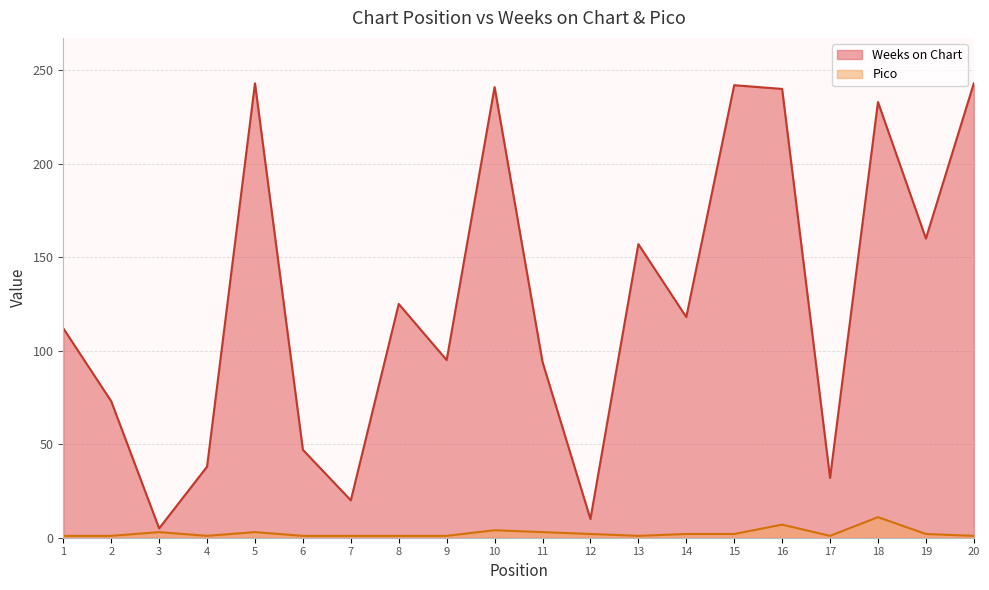

Reading left to right, extract all data points from this chart.

Weeks on Chart: 112	73	5	38	243	47	20	125	95	241	94	10	157	118	242	240	32	233	160	243
Pico: 1	1	3	1	3	1	1	1	1	4	3	2	1	2	2	7	1	11	2	1